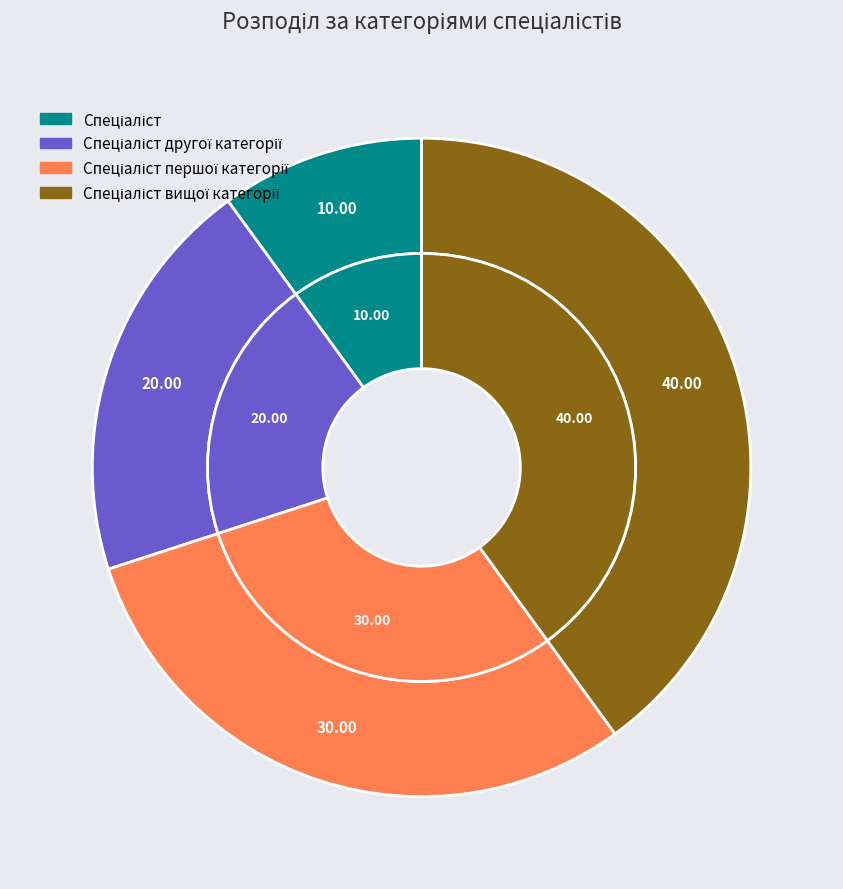

Does Спеціаліст represent more than half of the total?

No